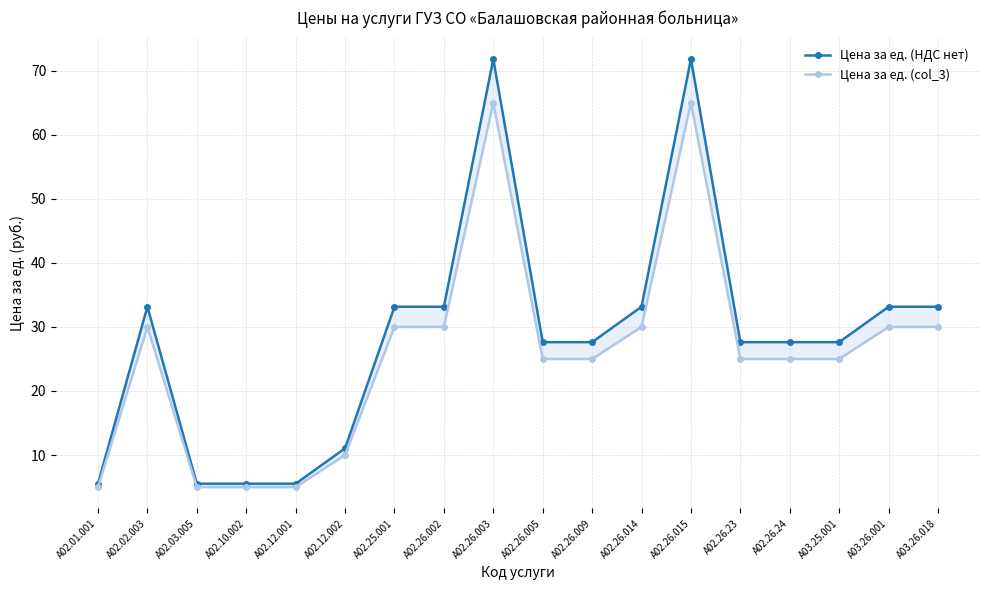

Between А02.26.23 and А02.26.014, which is larger?

А02.26.014